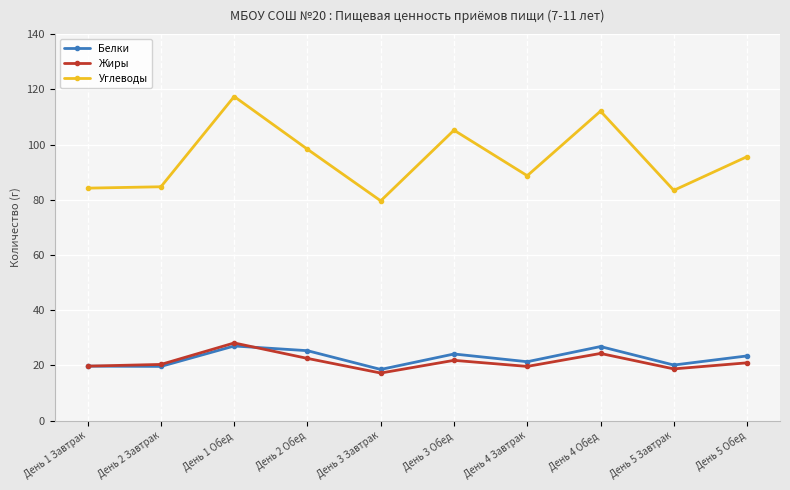

At День 5 Завтрак, list the series in order from smallest to largest.

Жиры, Белки, Углеводы